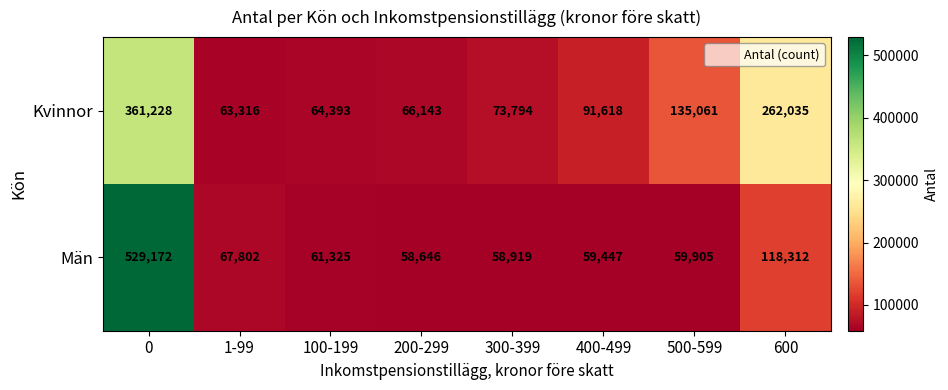

What is the difference between the Kvinnor values at 600 and 0?

99193